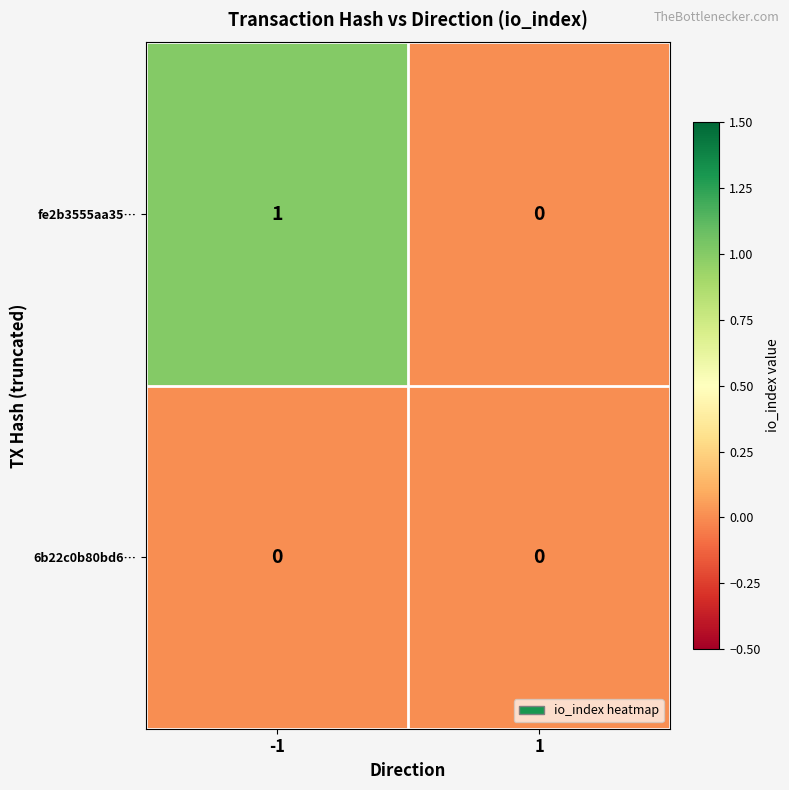

Reading left to right, list all the values displayed in this chart.

fe2b3555aa35…: 1	0
6b22c0b80bd6…: 0	0